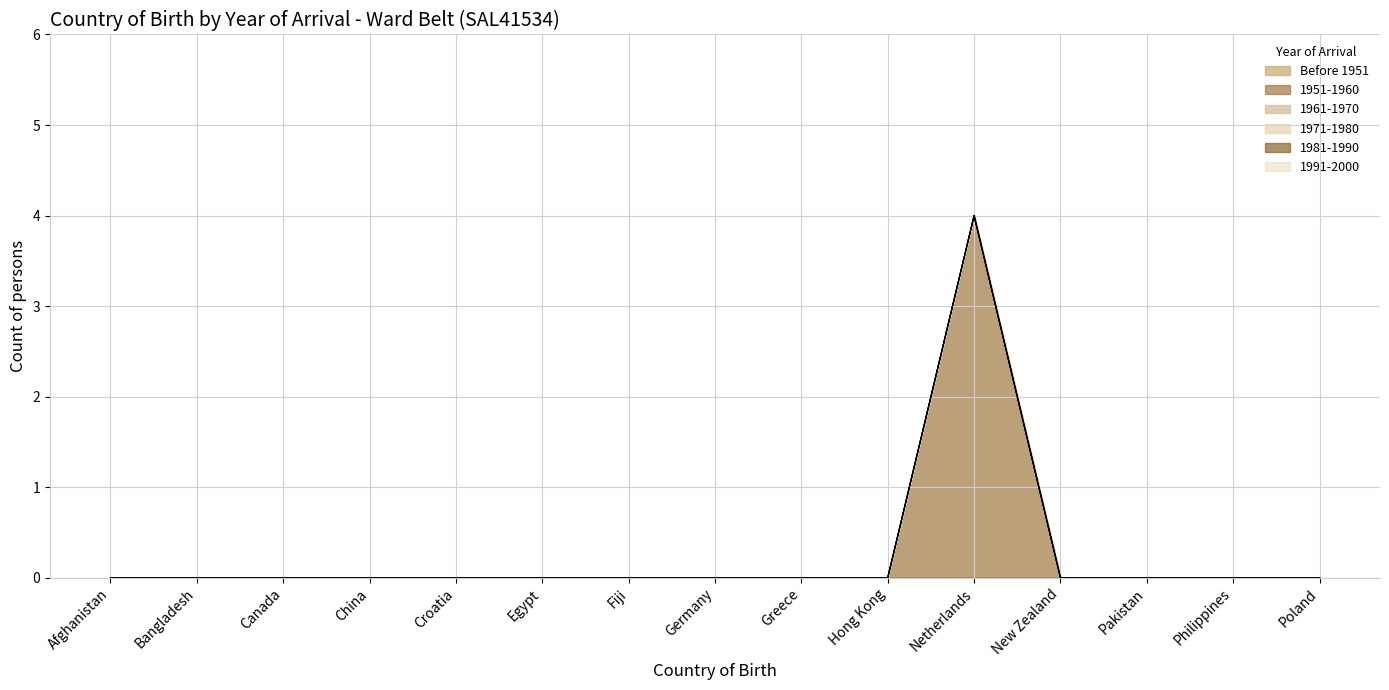

How many lines are shown in the chart?

6